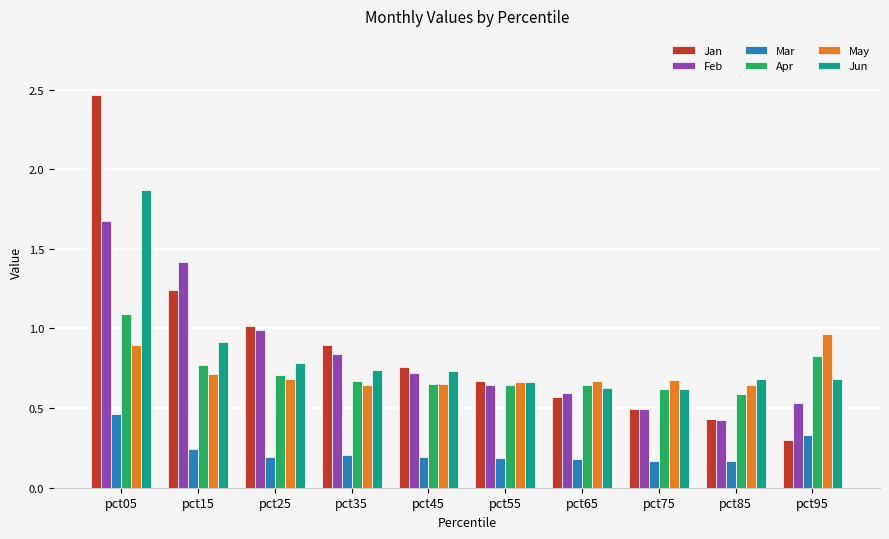

At which category is the sum across all series the highest?

pct05